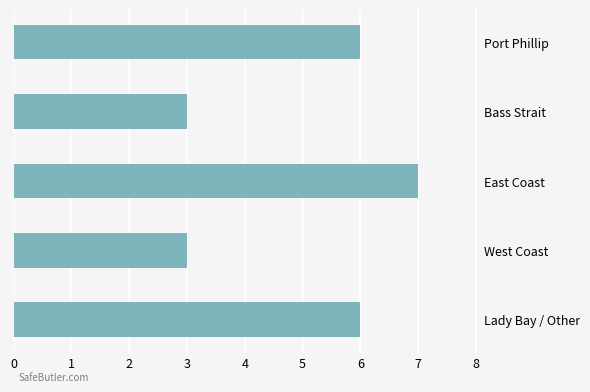

What is the difference between the maximum and second lowest values?

4